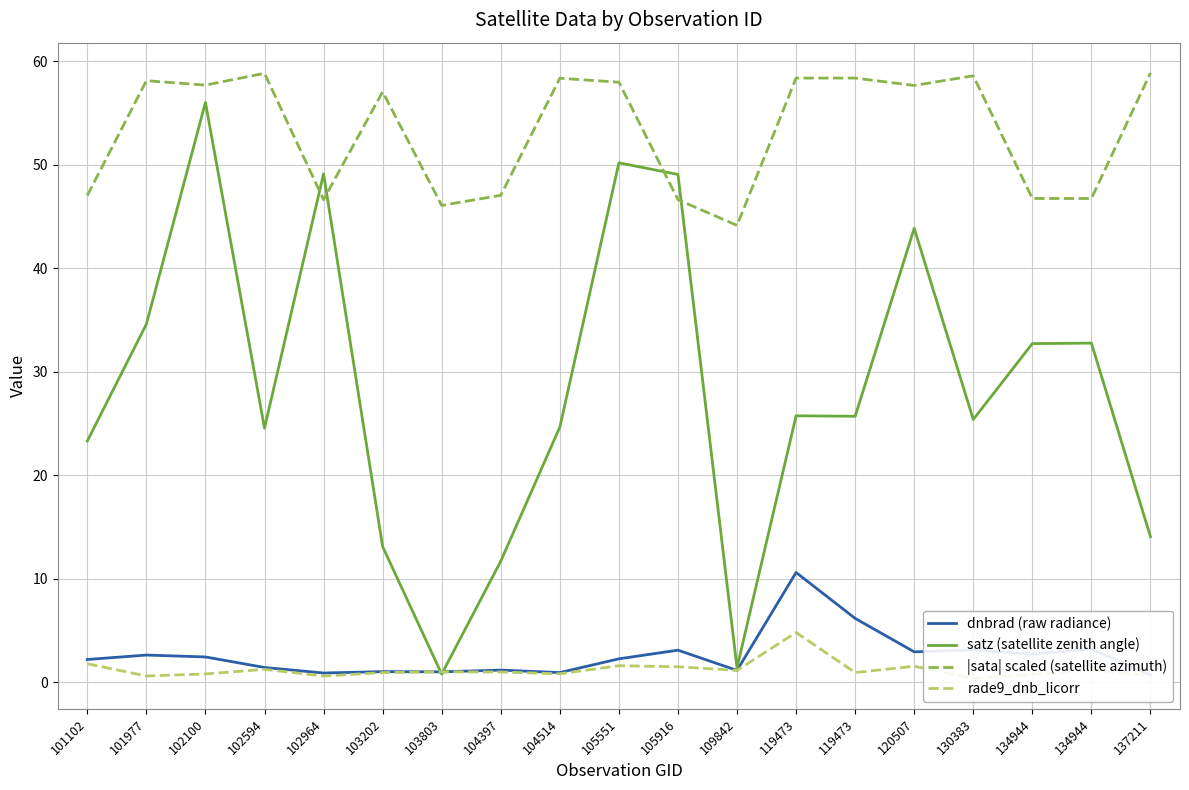

What are all the series names shown in the legend?

dnbrad (raw radiance), satz (satellite zenith angle), |sata| scaled (satellite azimuth), rade9_dnb_licorr